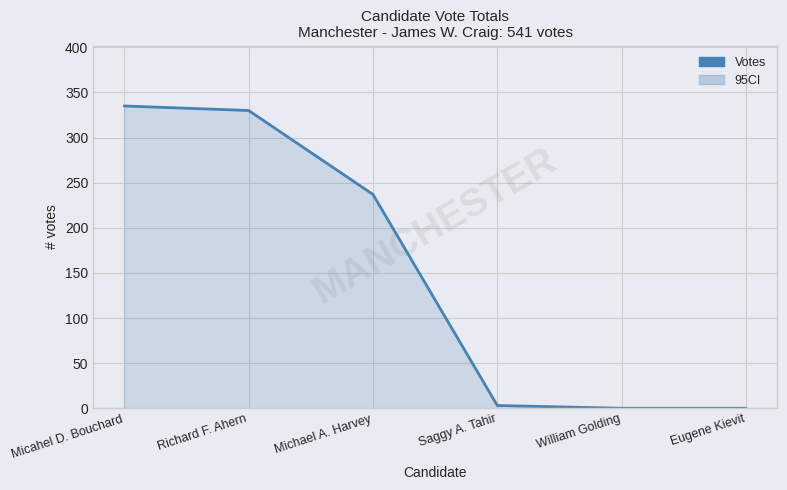

What is the sum of all values?

905